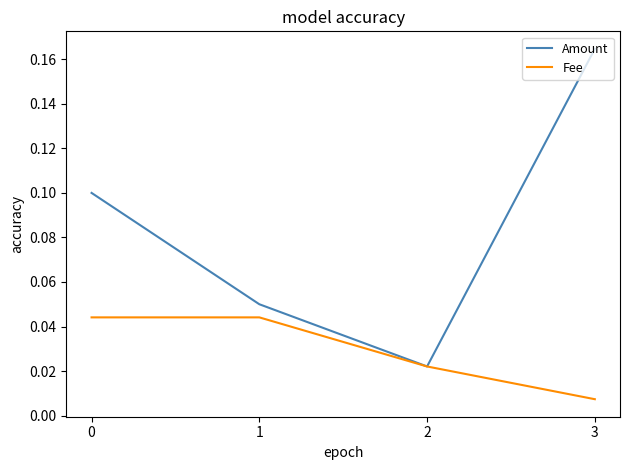

Where is Fee nearest to the value 0?

3